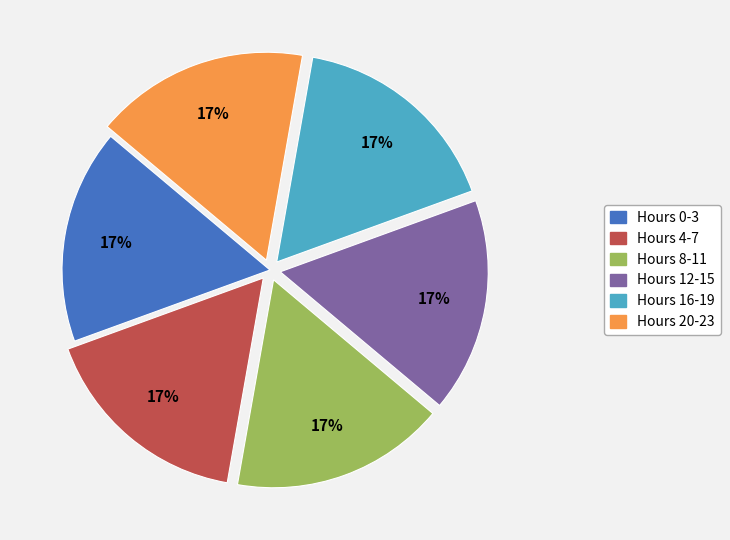

What percentage is the Hours 12-15 slice, to the nearest percent?

17%